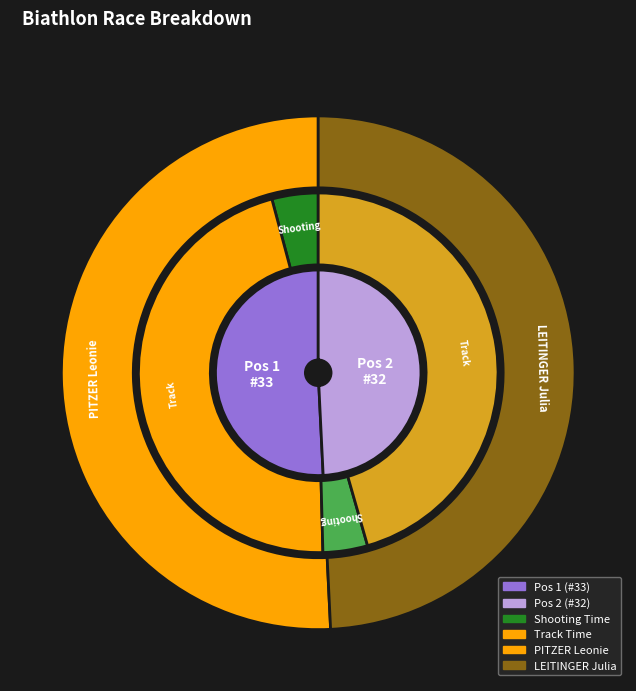

Rank the categories by value from lowest to highest.

2, 1